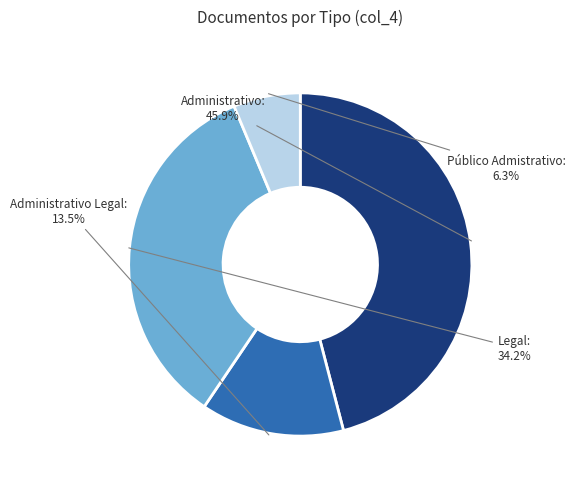

Count the number of slices in the pie.

4